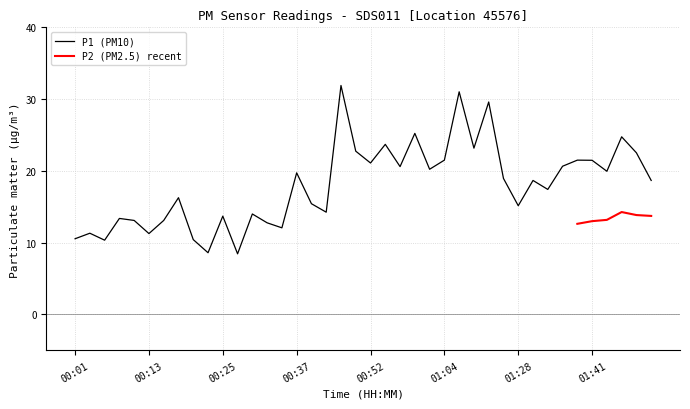

The value at 00:18 is 16.3. True or false?

True